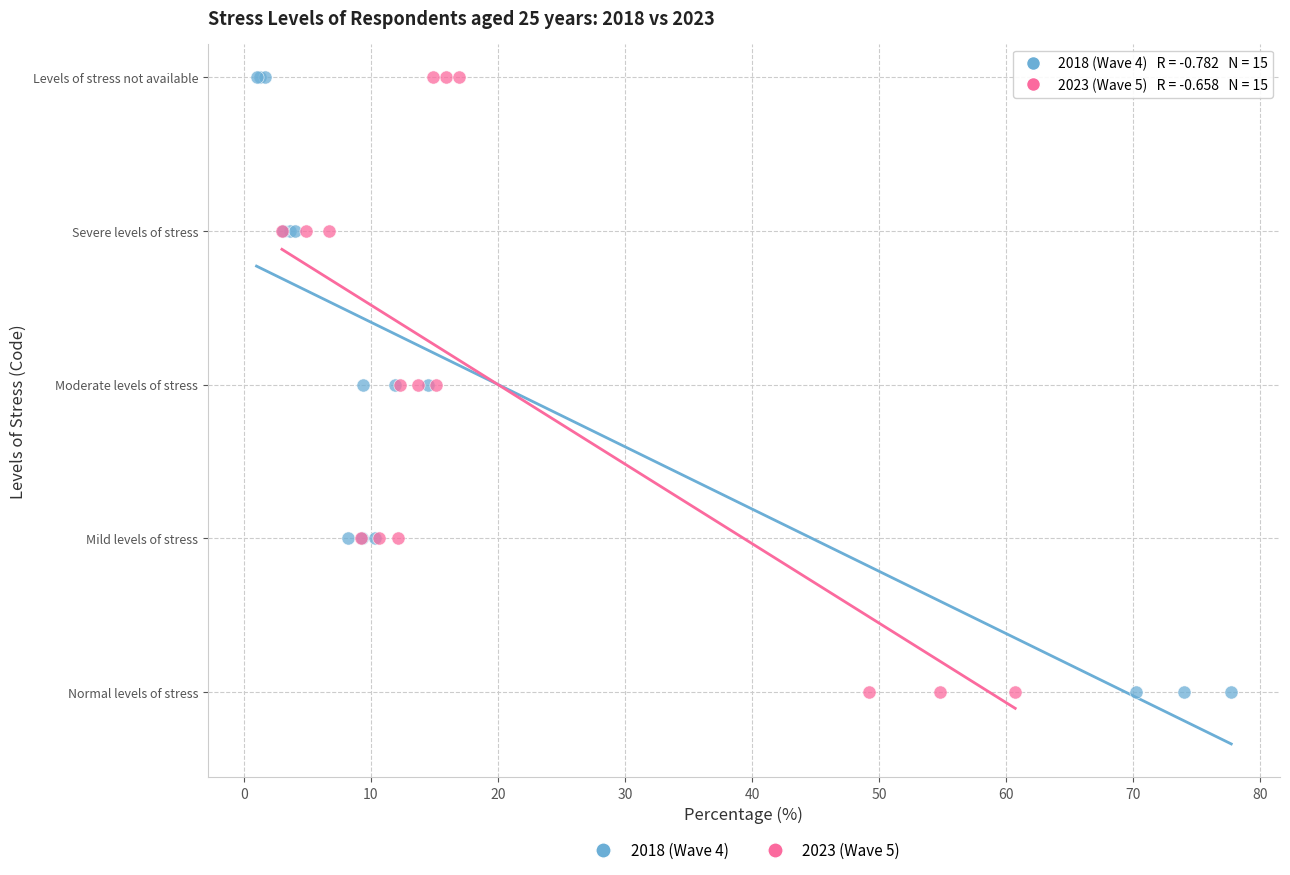

What are all the series names shown in the legend?

2018 (Wave 4), 2023 (Wave 5)